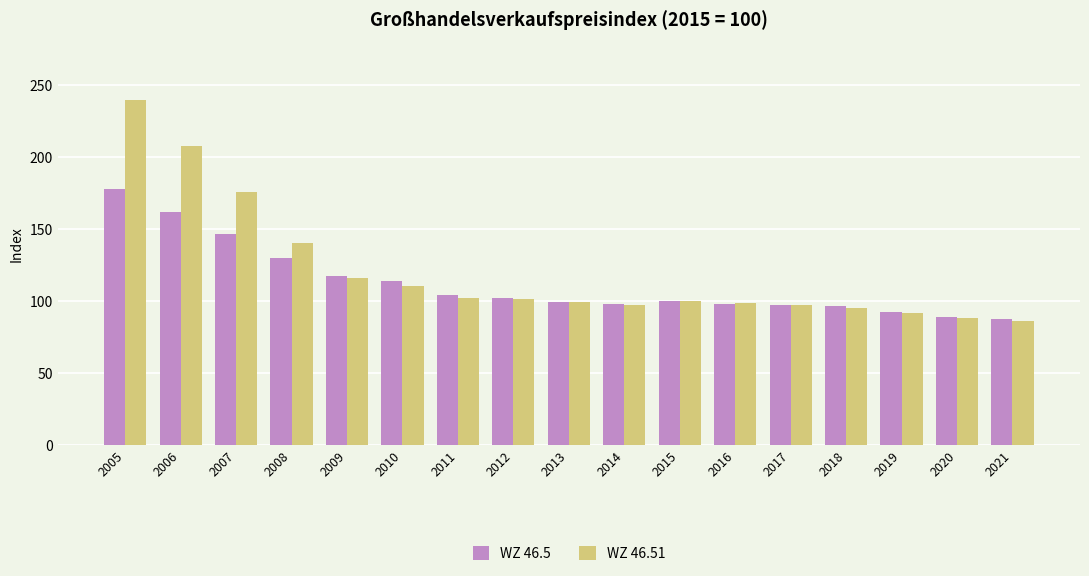

True or false: WZ 46.5 has a value of 152.2 at 2014.

False